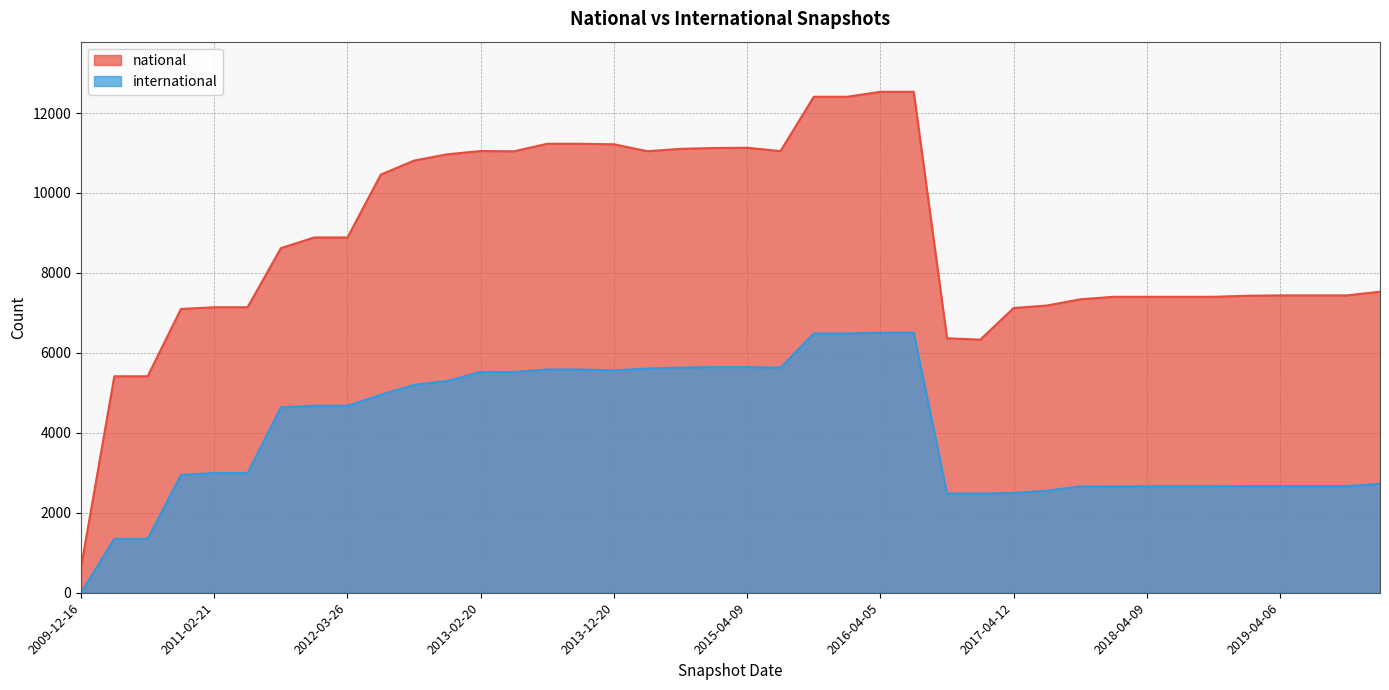

Reading left to right, list all the values displayed in this chart.

national: 2009-12-16=633	2010-04-01=5415	2010-07-26=5415	2010-11-17=7099	2011-02-21=7142	2011-06-10=7142	2011-09-05=8620	2012-01-18=8887	2012-03-26=8887	2012-07-13=10459	2012-10-31=10811	2012-12-11=10969	2013-02-20=11049	2013-05-21=11043	2013-07-09=11232	2013-09-10=11232	2013-12-20=11218	2014-03-28=11045	2014-09-08=11104	2015-01-19=11125	2015-04-09=11132	2015-07-03=11048	2015-10-01=12407	2016-01-04=12407	2016-04-05=12531	2016-07-04=12532	2016-10-07=6366	2016-12-27=6331	2017-04-12=7123	2017-07-24=7185	2017-10-12=7340	2017-12-22=7403	2018-04-09=7403	2018-07-11=7403	2018-09-28=7403	2019-01-01=7429	2019-04-06=7438	2019-07-01=7438	2019-10-09=7438	2020-01-01=7530
international: 2009-12-16=1	2010-04-01=1349	2010-07-26=1349	2010-11-17=2948	2011-02-21=2995	2011-06-10=2995	2011-09-05=4640	2012-01-18=4677	2012-03-26=4677	2012-07-13=4953	2012-10-31=5201	2012-12-11=5299	2013-02-20=5524	2013-05-21=5523	2013-07-09=5585	2013-09-10=5585	2013-12-20=5564	2014-03-28=5608	2014-09-08=5633	2015-01-19=5644	2015-04-09=5644	2015-07-03=5630	2015-10-01=6487	2016-01-04=6487	2016-04-05=6504	2016-07-04=6506	2016-10-07=2484	2016-12-27=2482	2017-04-12=2495	2017-07-24=2554	2017-10-12=2660	2017-12-22=2662	2018-04-09=2663	2018-07-11=2663	2018-09-28=2663	2019-01-01=2668	2019-04-06=2668	2019-07-01=2668	2019-10-09=2668	2020-01-01=2725